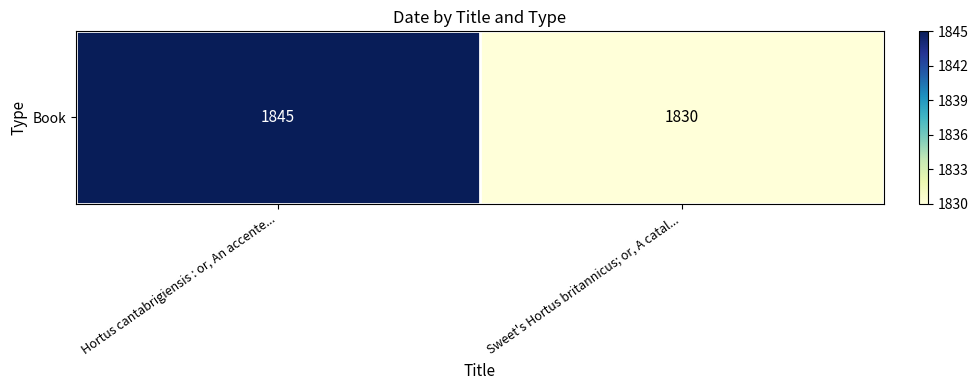

Which category has the lowest value across all series?

Sweet's Hortus britannicus; or, A catal...